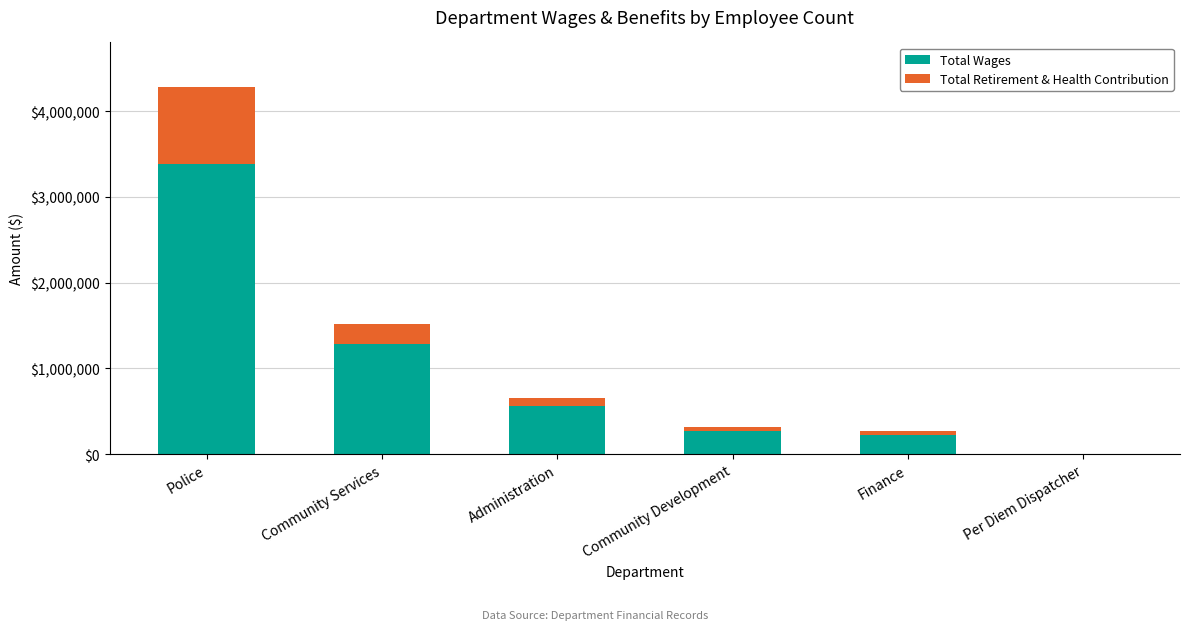

What is the sum of the Total Wages values at Administration and Community Services?

1848826